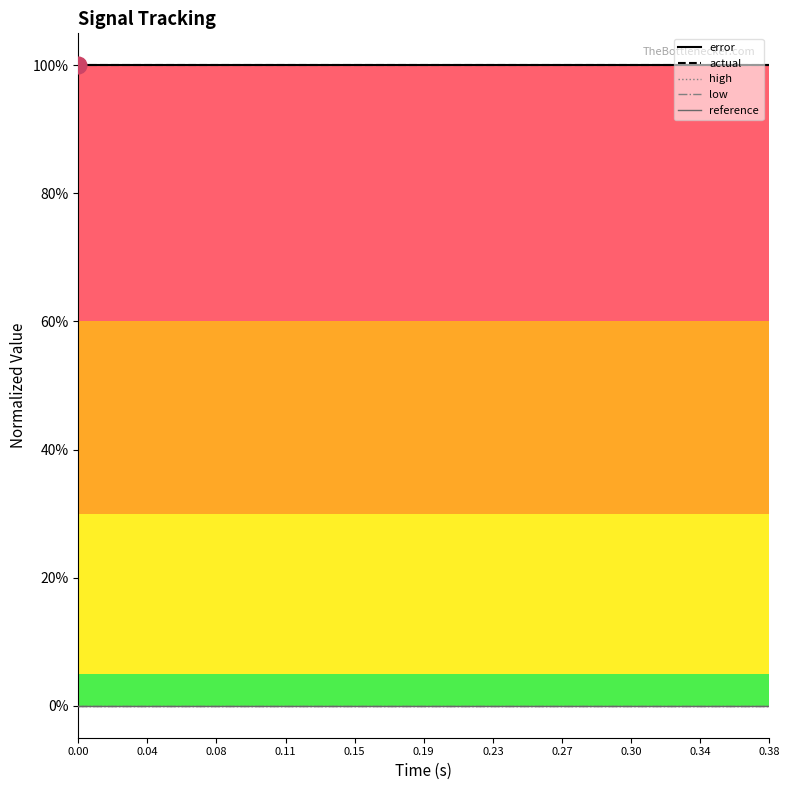

True or false: error has more than 0 interior local peaks.

False